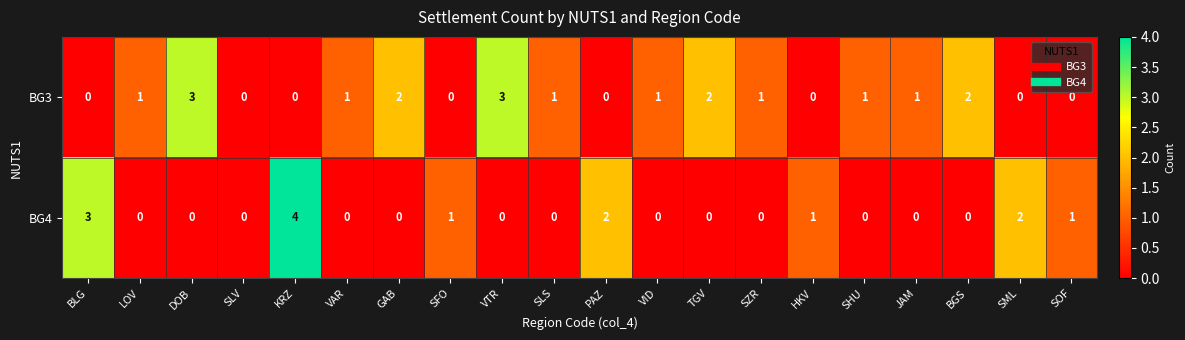

List the series in order of their overall mean, lowest first.

BG4, BG3